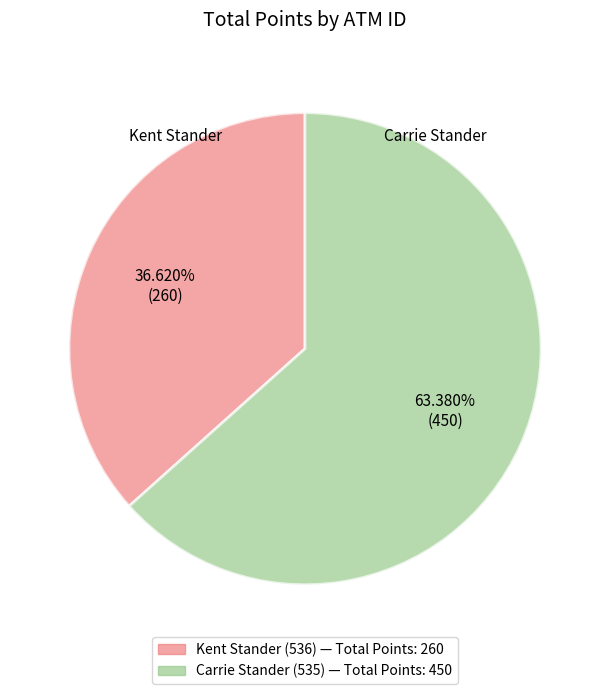

Is there a majority slice in this chart?

Yes